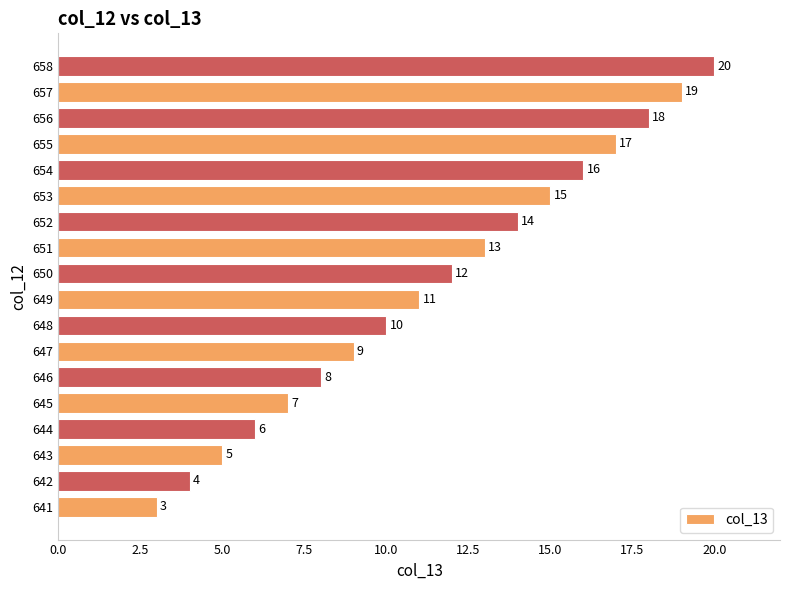

What is the difference between the second highest and minimum values?

16